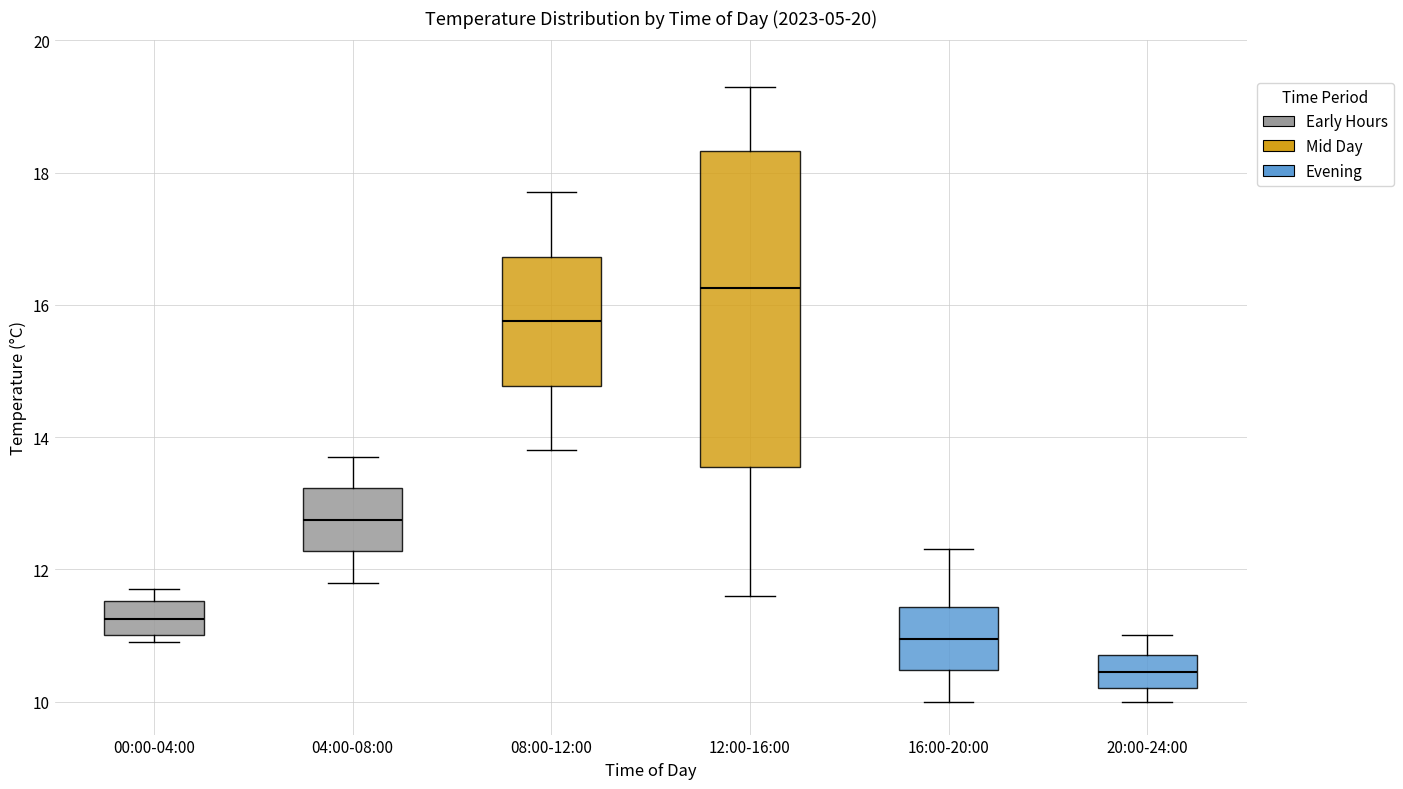

Reading left to right, read every box against the y-axis: the position of its median line, the range the box covers, and the ends of its whiskers. The values are not printed on the chart, so give them approximately, as read against the axis.

00:00-04:00: median 11.2, box 11.0 to 11.6, whiskers 11.0 (just below the box's lower edge) to 11.8
04:00-08:00: median 12.8, box 12.2 to 13.2, whiskers 11.8 to 13.8
08:00-12:00: median 15.8, box 14.8 to 16.8, whiskers 13.8 to 17.8
12:00-16:00: median 16.2, box 13.6 to 18.4, whiskers 11.6 to 19.4
16:00-20:00: median 11.0, box 10.4 to 11.4, whiskers 10.0 to 12.4
20:00-24:00: median 10.4, box 10.2 to 10.8, whiskers 10.0 to 11.0